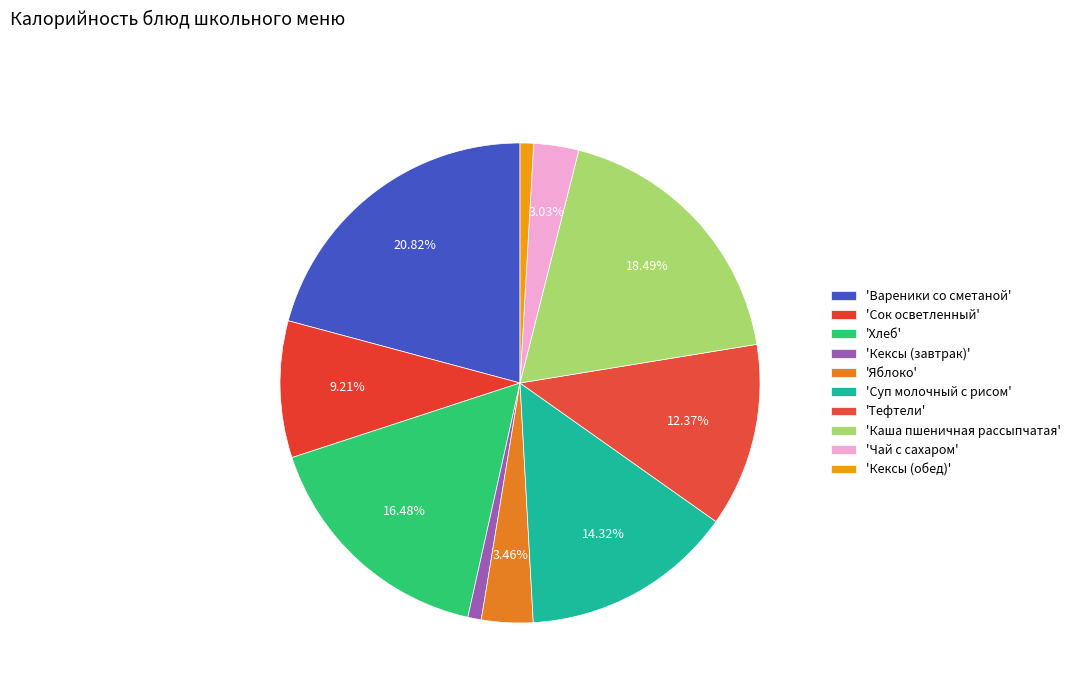

What is the smallest slice in the pie chart?

Кексы (завтрак)